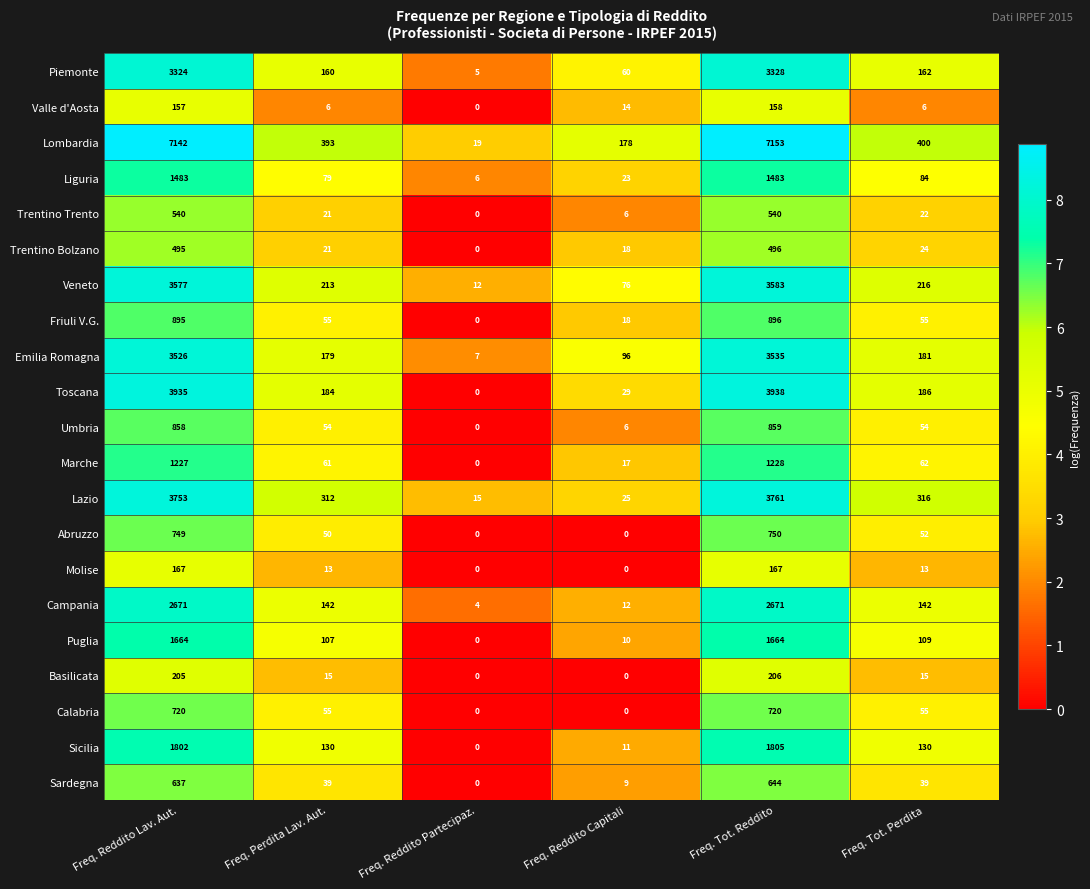

At which category is the sum across all series the highest?

Freq. Tot. Reddito